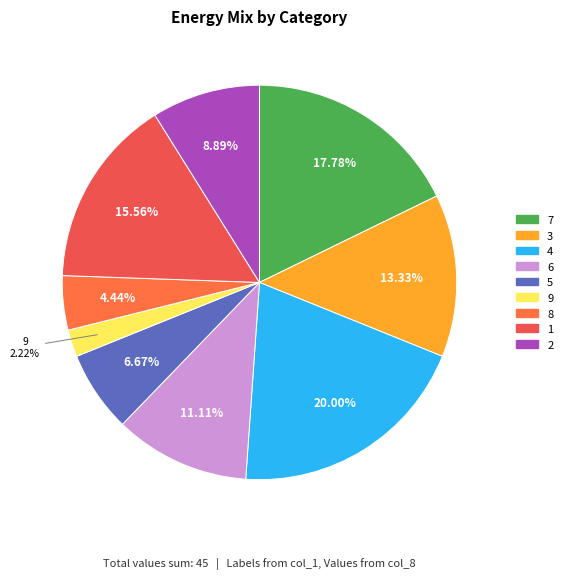

Is 5 the majority of the pie?

No